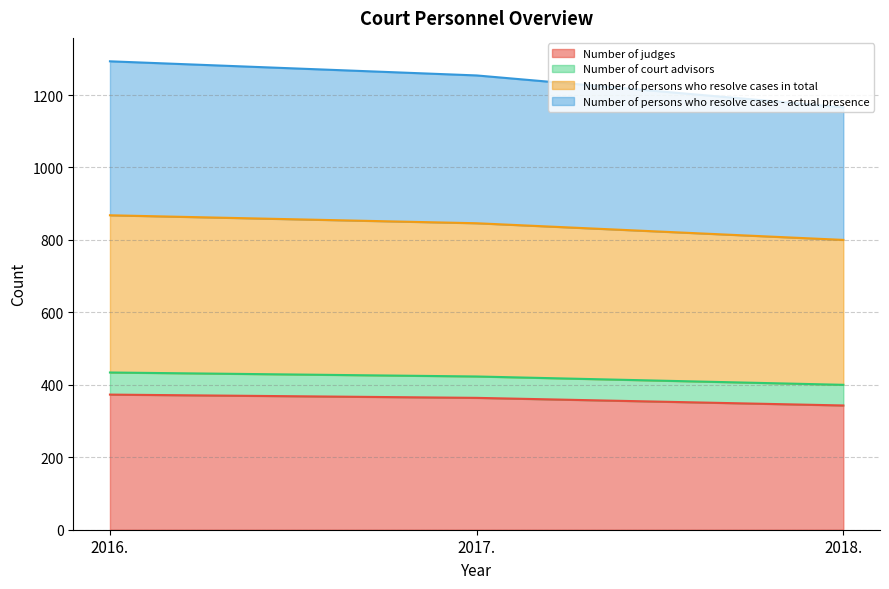

Does the chart have visible grid lines?

Yes